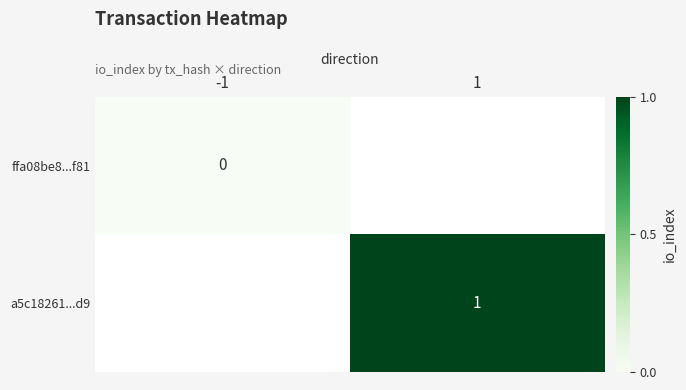

What is the maximum value shown in the chart?

1.0